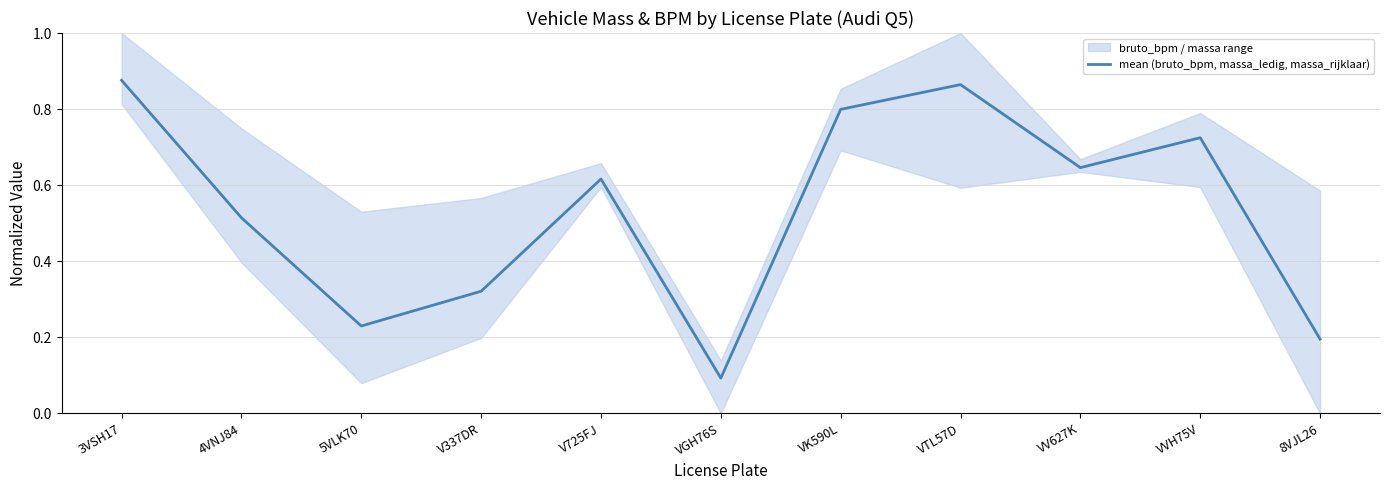

Where is the data nearest to the value 0?

VGH76S